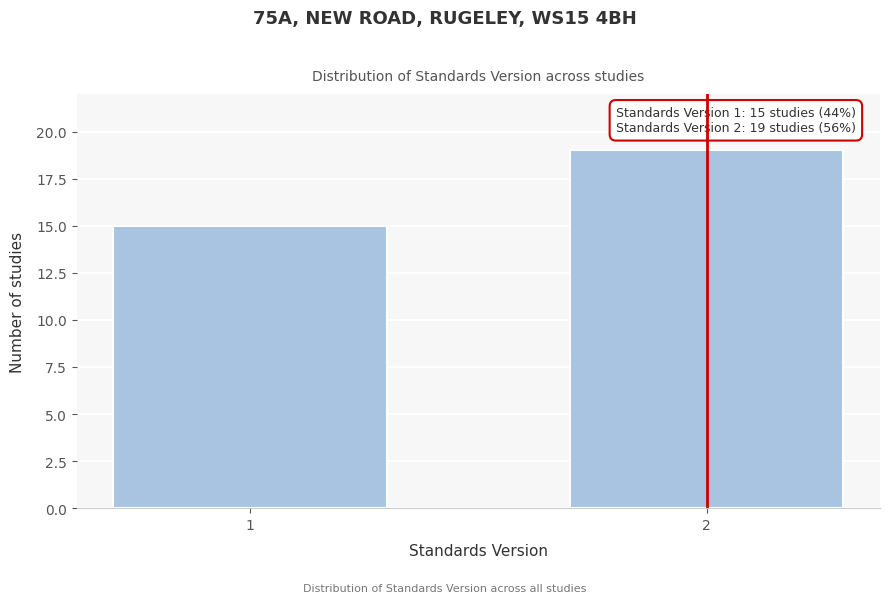

Reading left to right, what are all the values shown in this chart?

15	19